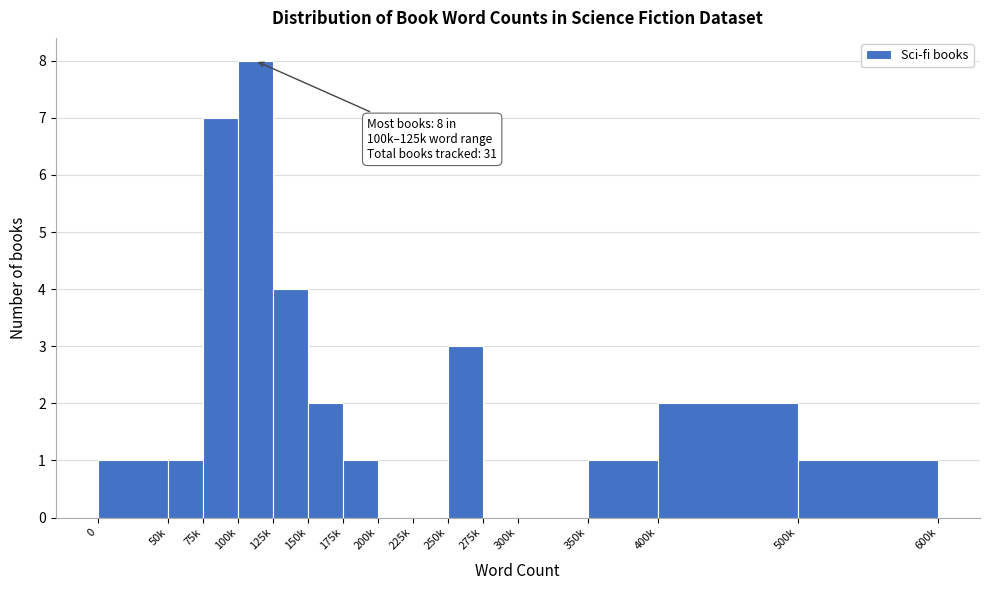

Reading right to left, what are all the values shown in this chart?

500k=1	400k=2	350k=1	300k=0	275k=0	250k=3	225k=0	200k=0	175k=1	150k=2	125k=4	100k=8	75k=7	50k=1	0=1